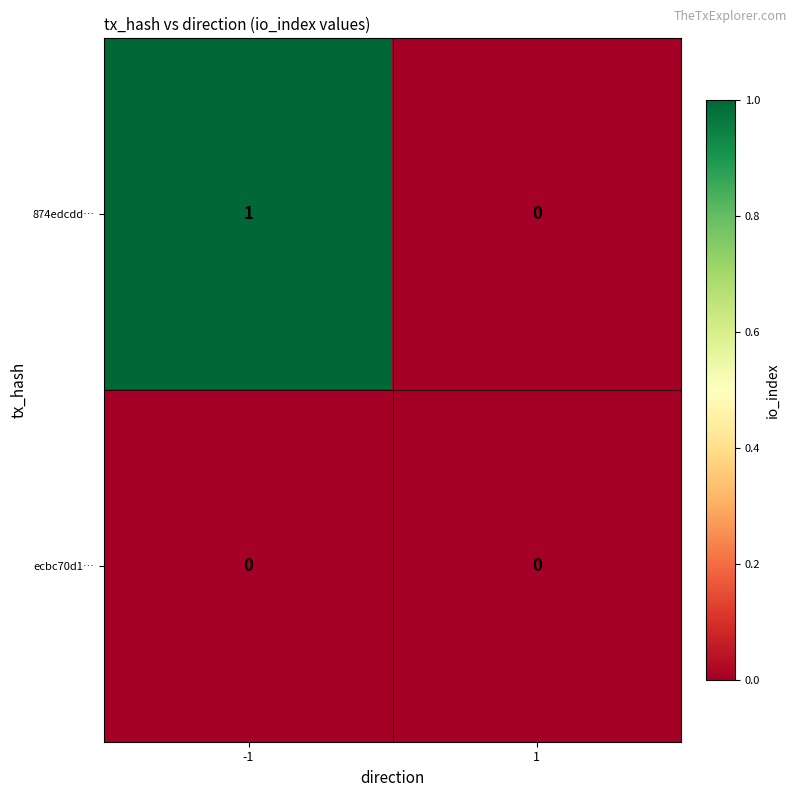

Rank the series at -1 from highest to lowest value.

874edcdd…, ecbc70d1…